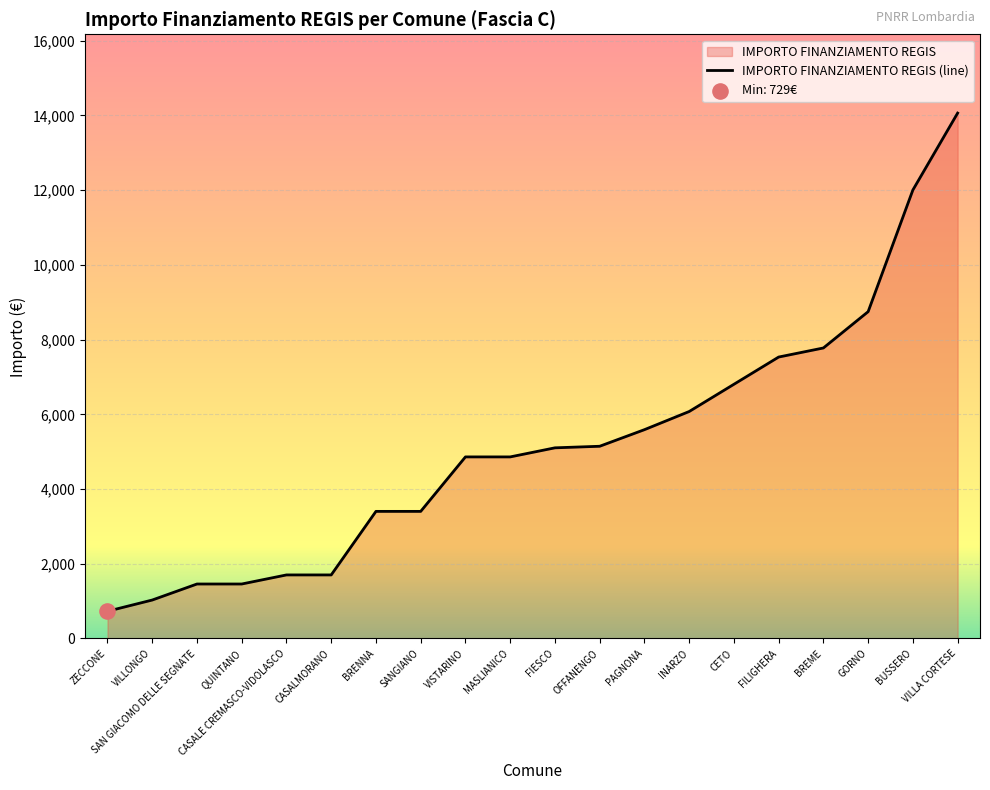

Which series has the largest total across all categories?

IMPORTO FINANZIAMENTO REGIS